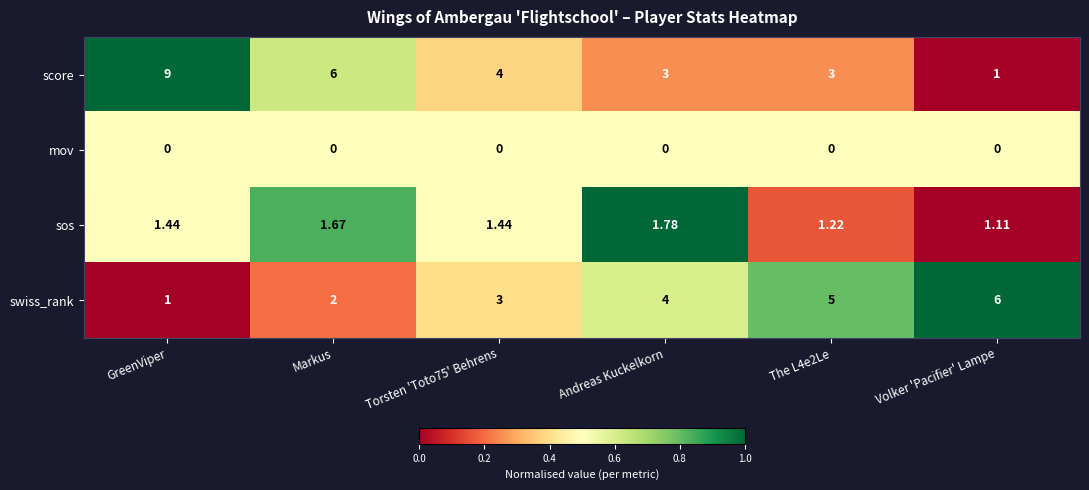

Which label corresponds to the largest value in the chart?

GreenViper